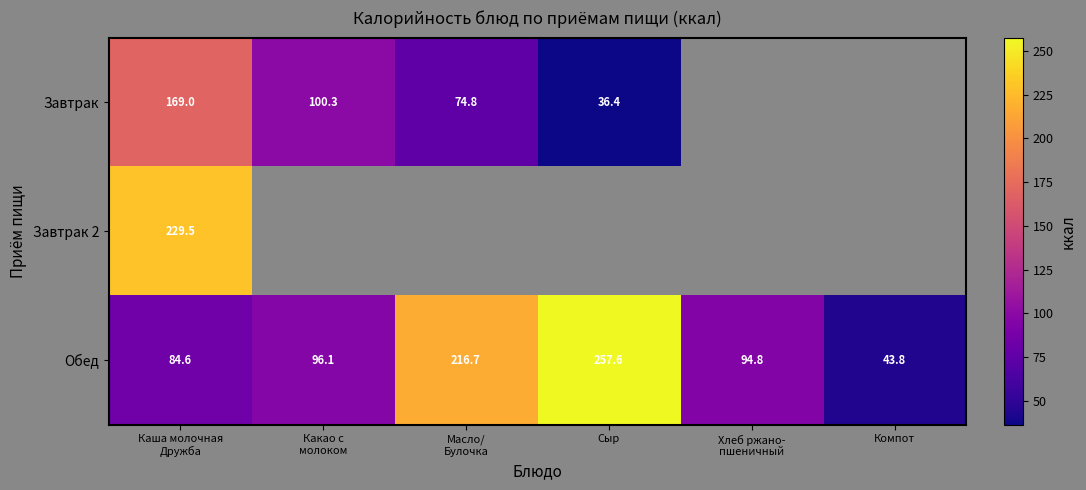

How many categories are shown in the chart?

6